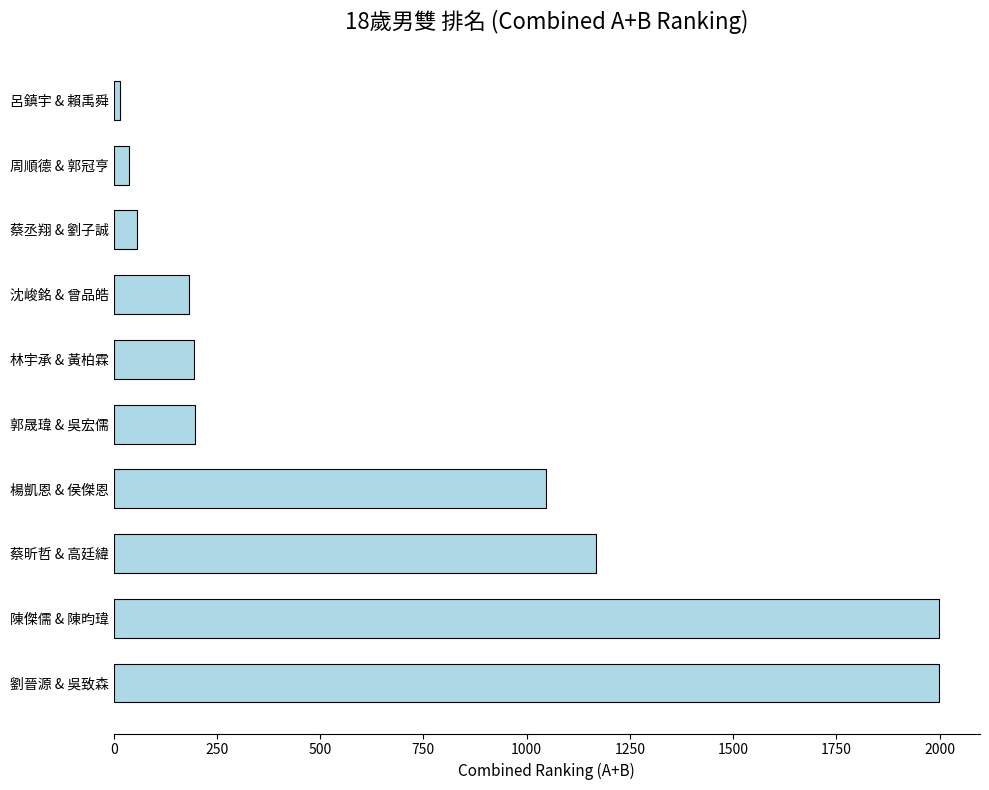

What is the change in value from 楊凱恩 & 侯傑恩 to 林宇承 & 黃柏霖?

-851